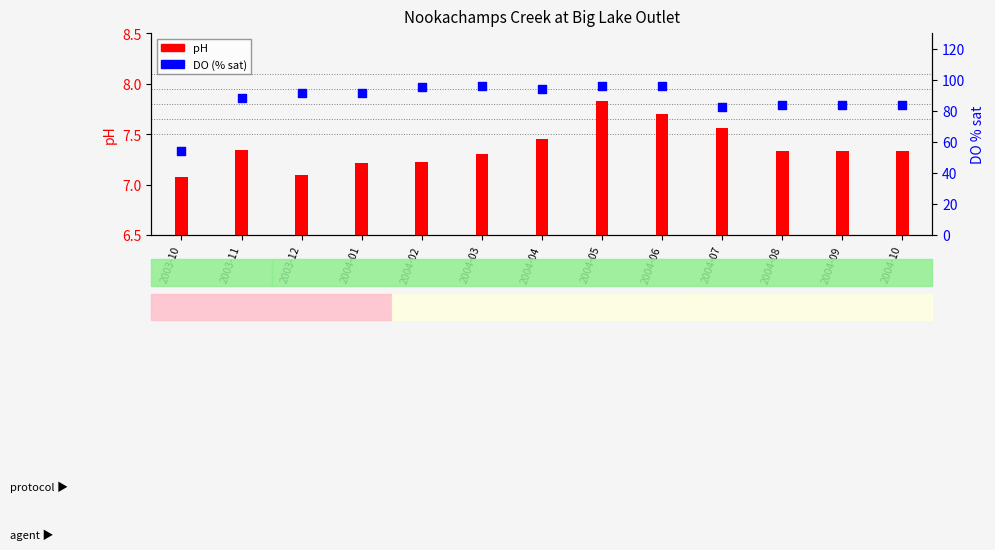

Which series reaches the maximum Y coordinate?

DO (% sat)